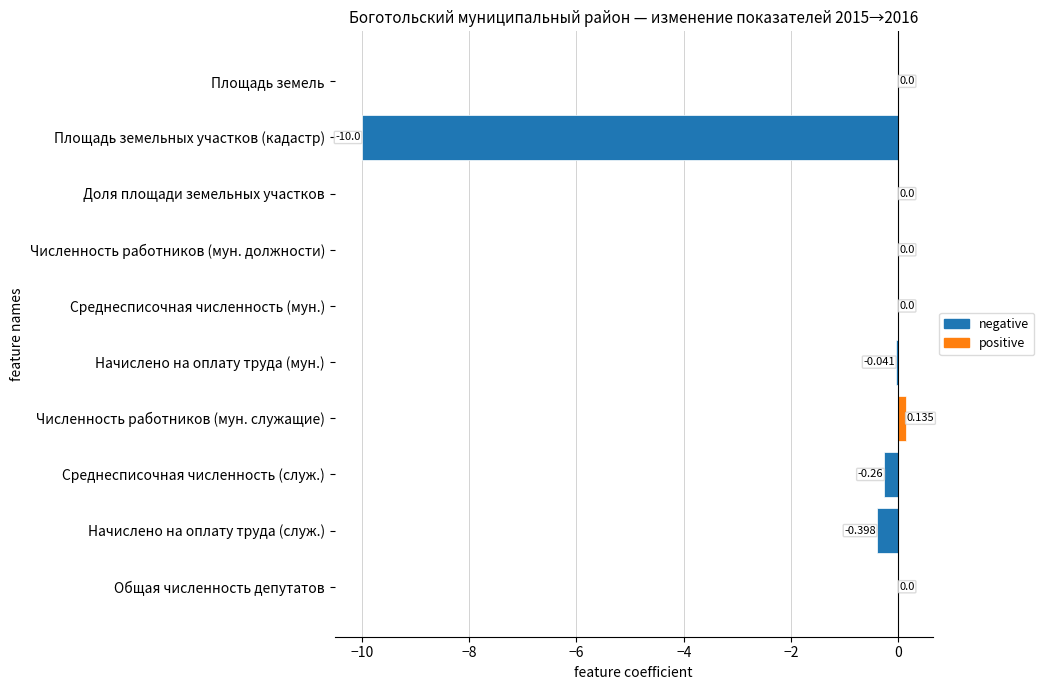

Which category has the highest value across all series?

Численность работников (мун. служащие)